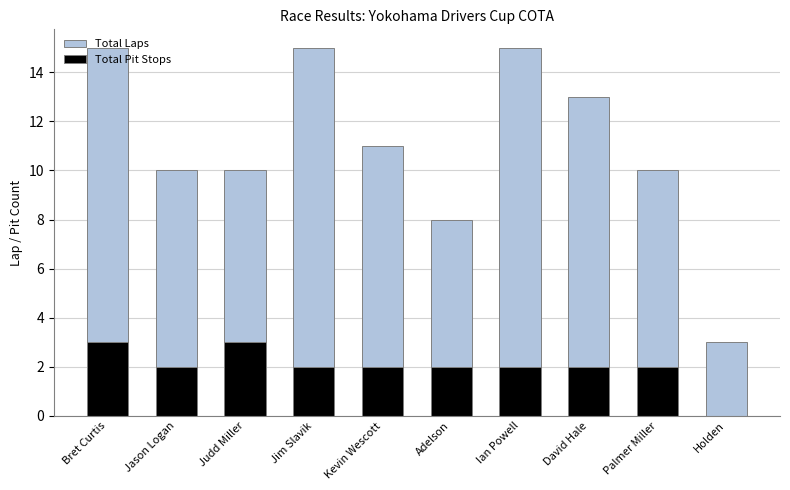

At which category does the chart reach its peak across all series?

Bret Curtis